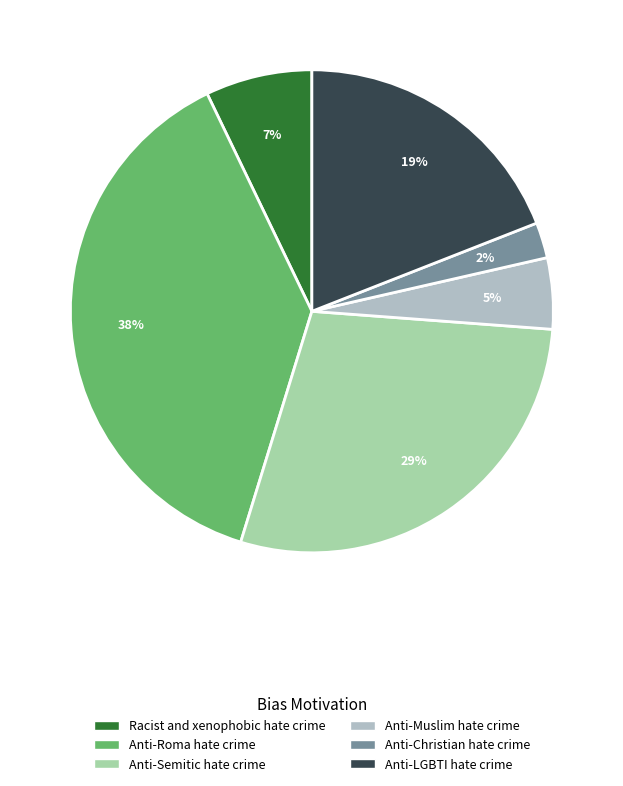

Count the number of slices in the pie.

6